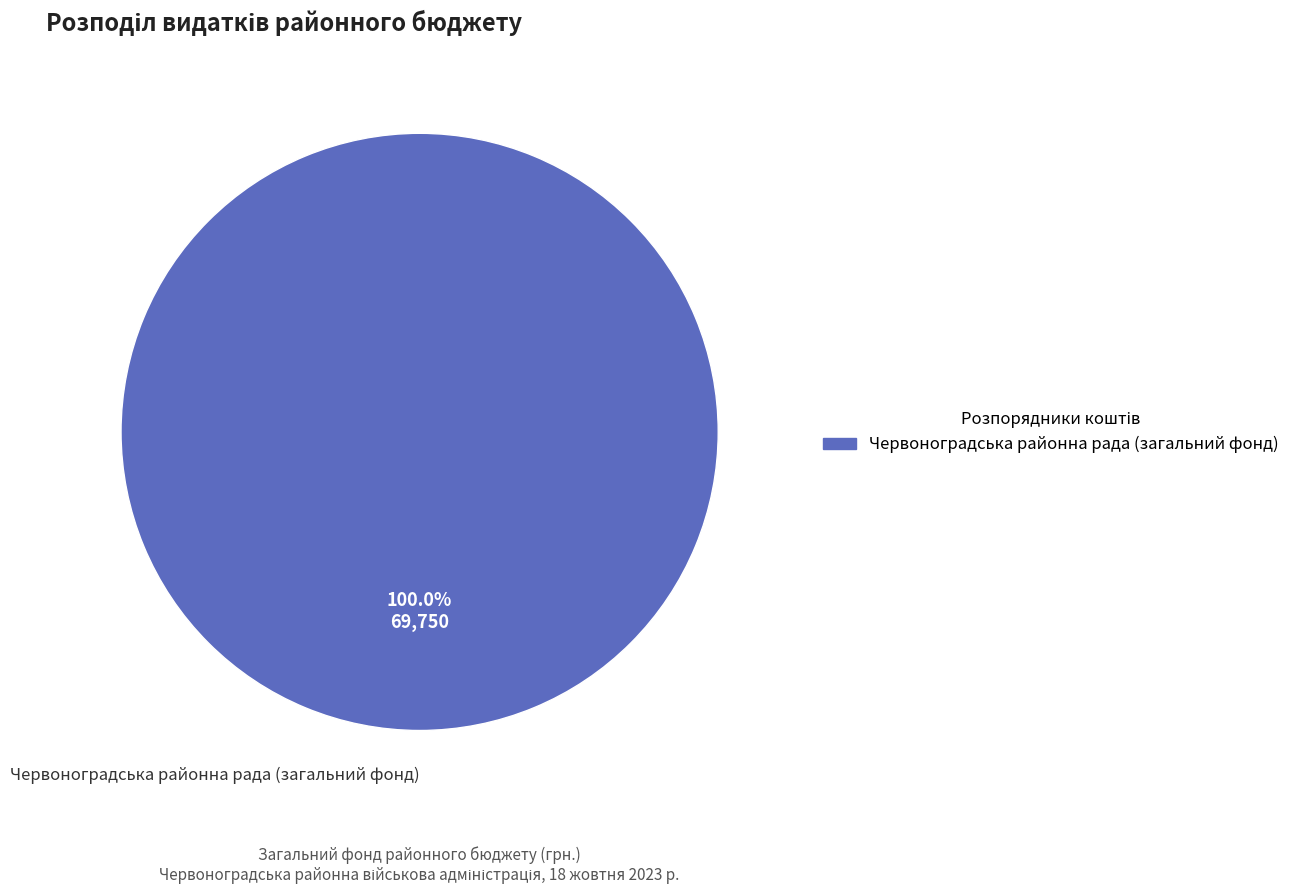

Rank the categories by value from highest to lowest.

Червоноградська районна рада (загальний фонд)